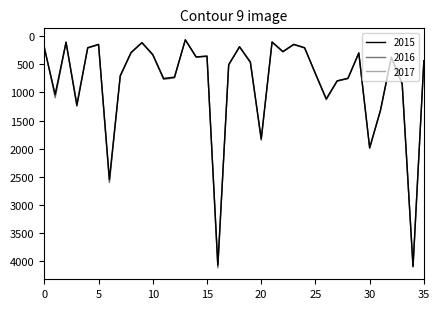

How many categories are shown in the chart?

36